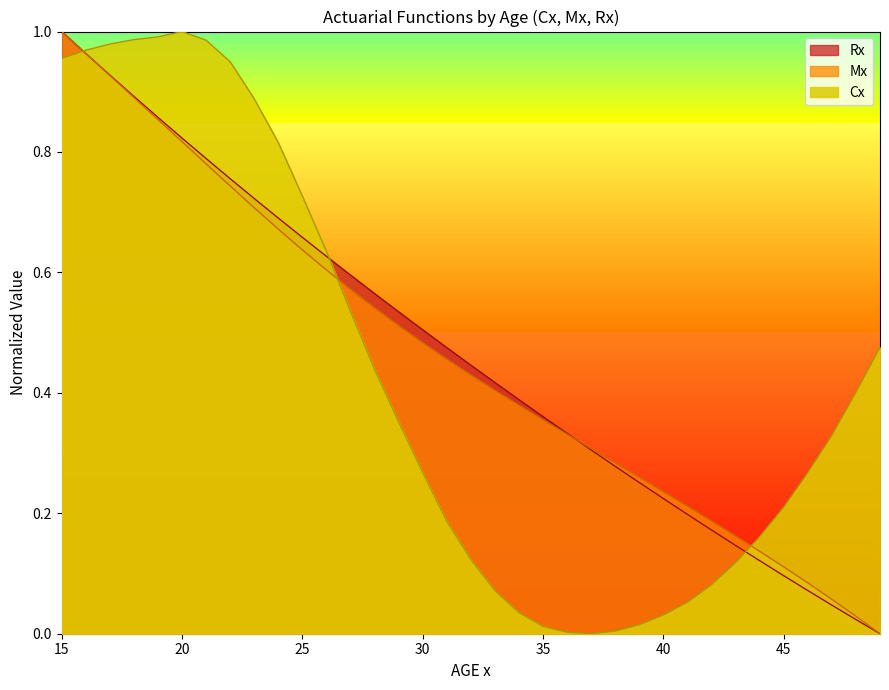

Between which two adjacent categories do Cx and Rx first intersect?

15 and 16